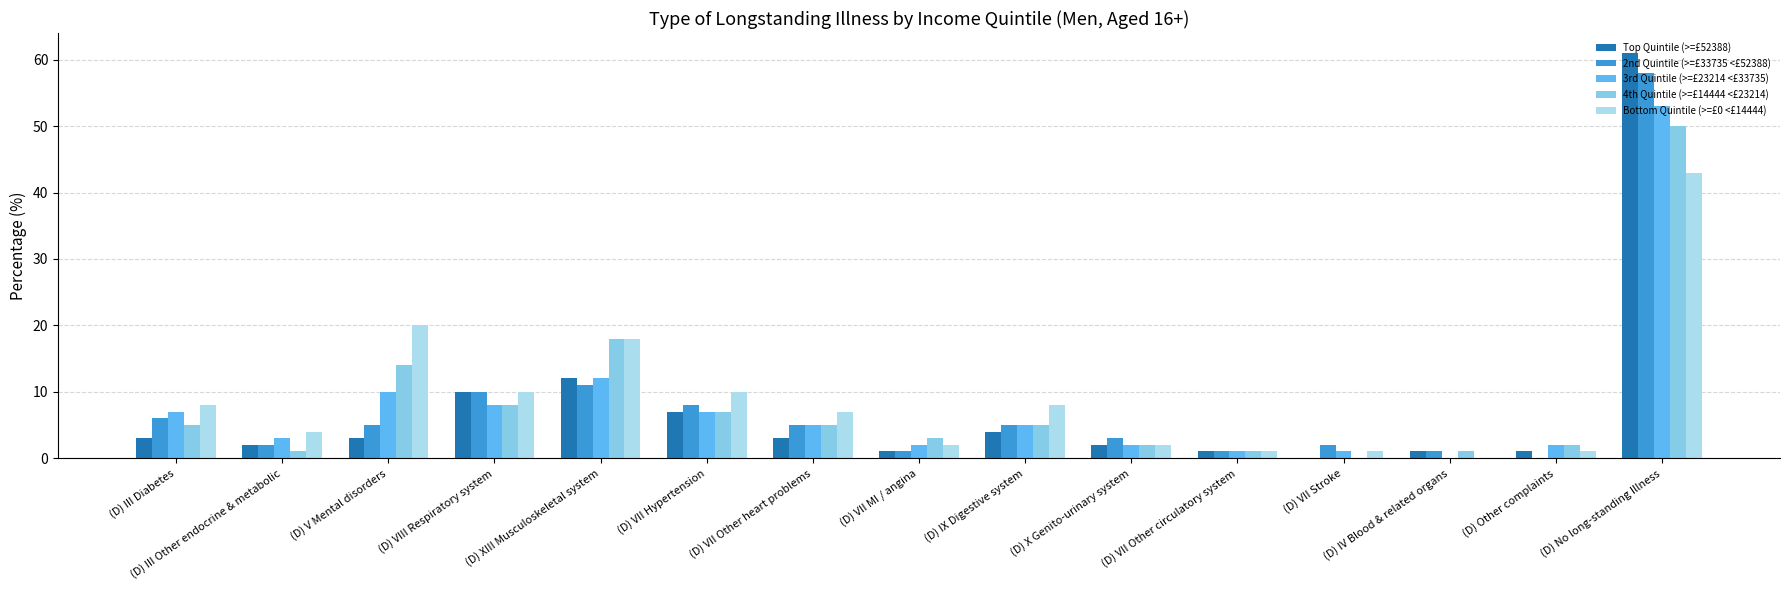

At which category is the sum across all series the highest?

(D) No long-standing Illness